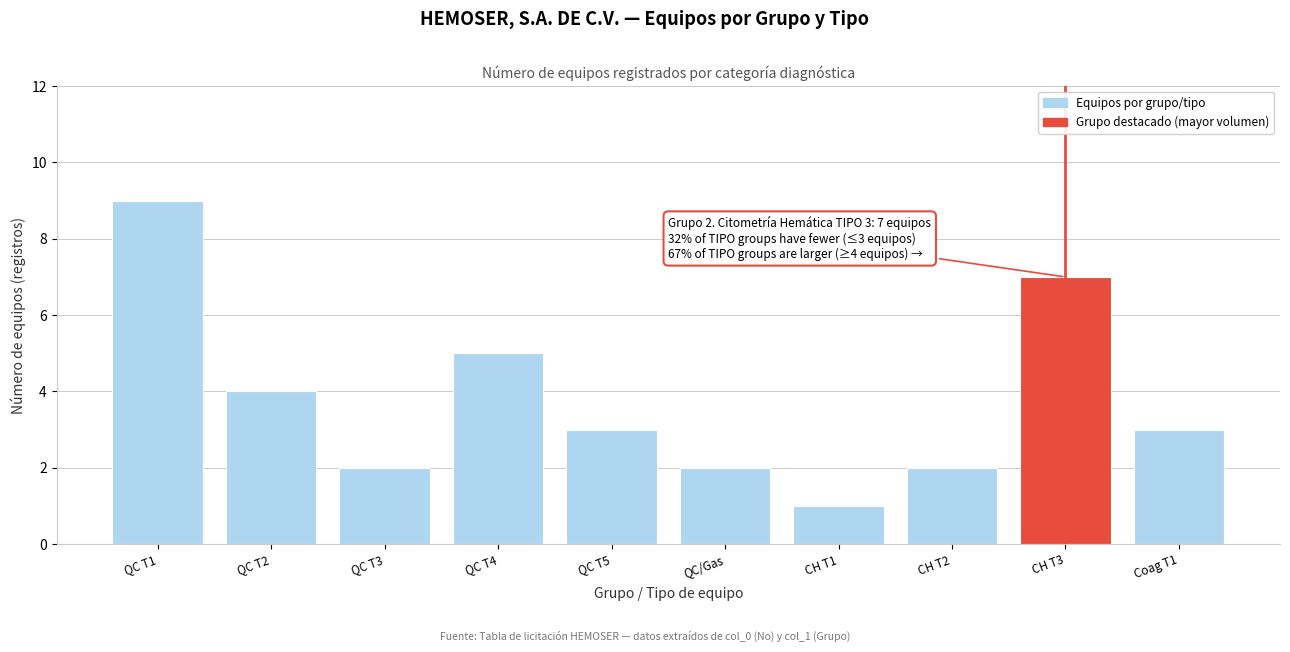

Reading right to left, what are all the values shown in this chart?

3	7	2	1	2	3	5	2	4	9